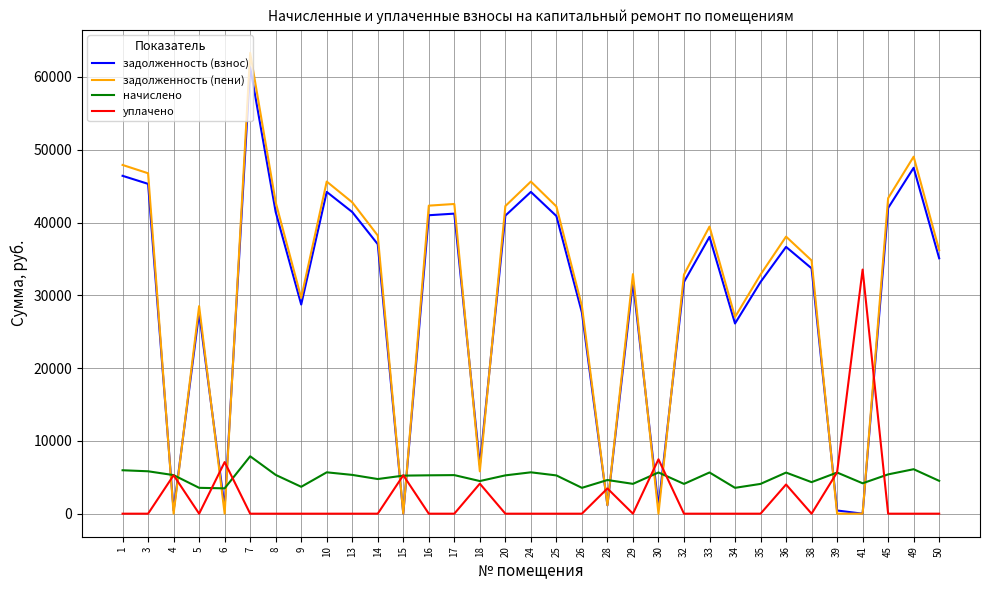

True or false: уплачено has a value of 0.0 at 34.

True